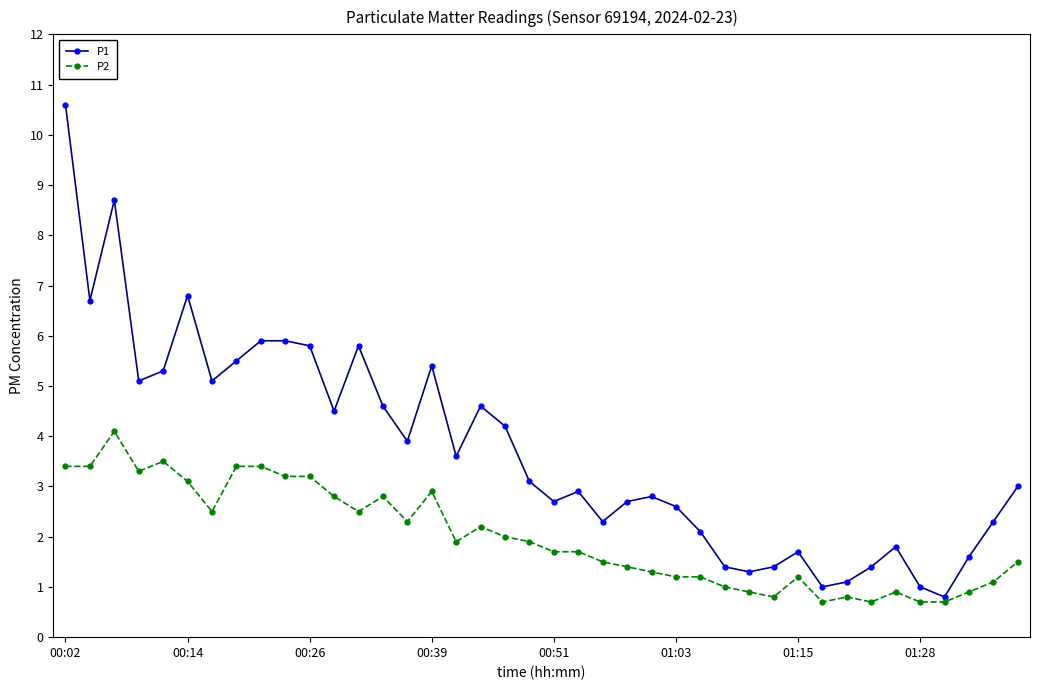

What is the value of the P2 point at the 11th from the left?

3.2